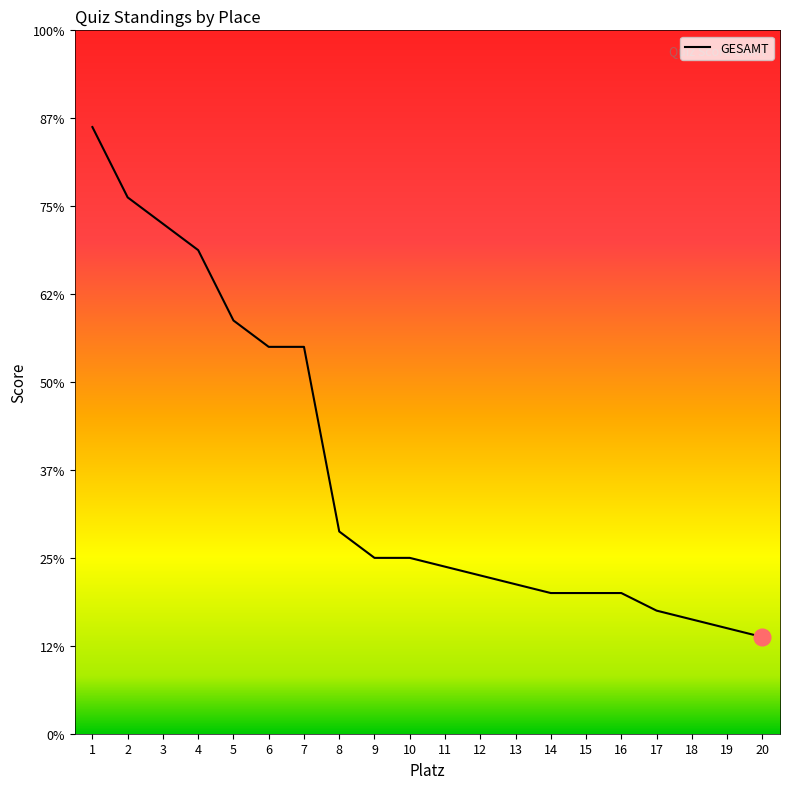

True or false: the data shows 37 at 8.

False